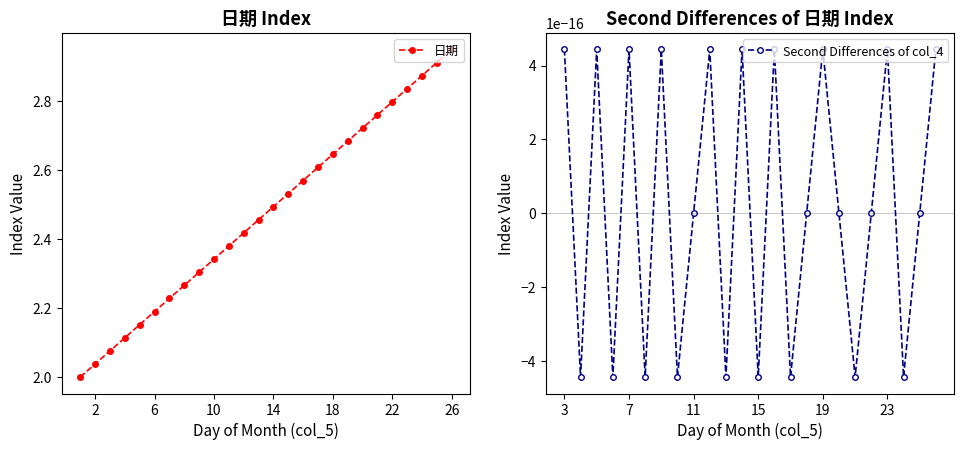

True or false: 日期 has more than 2 interior local peaks.

False